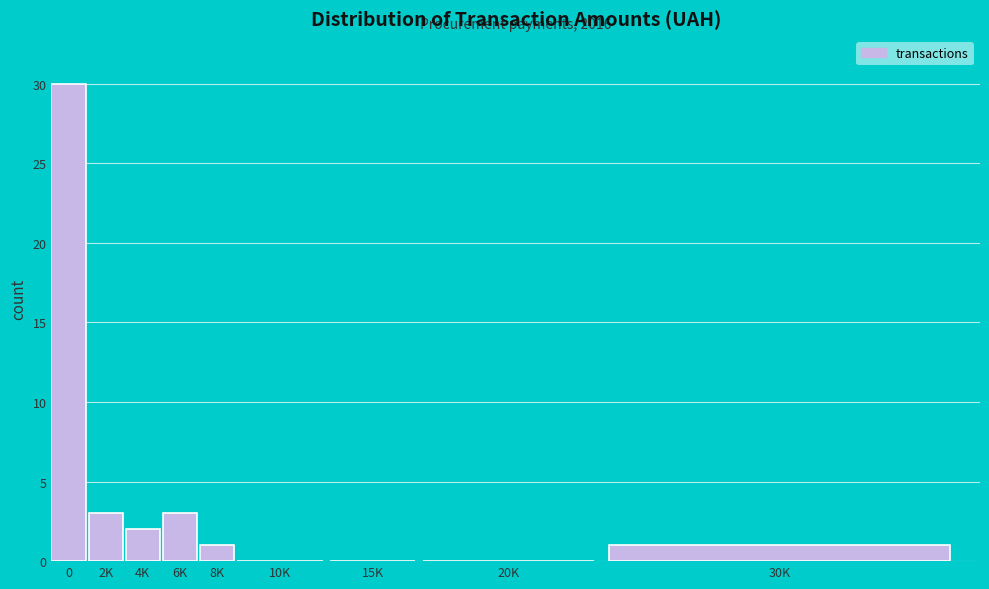

Reading left to right, transcribe all the data shown in this chart.

0=30	2K=3	4K=2	6K=3	8K=1	10K=0	15K=0	20K=0	30K=1